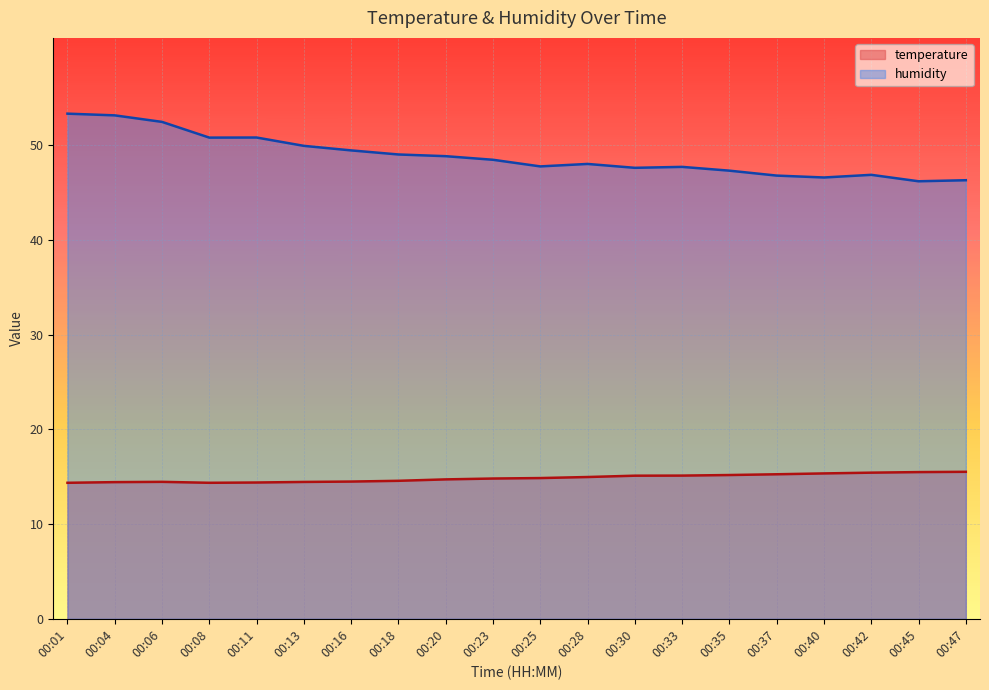

How many lines are shown in the chart?

2